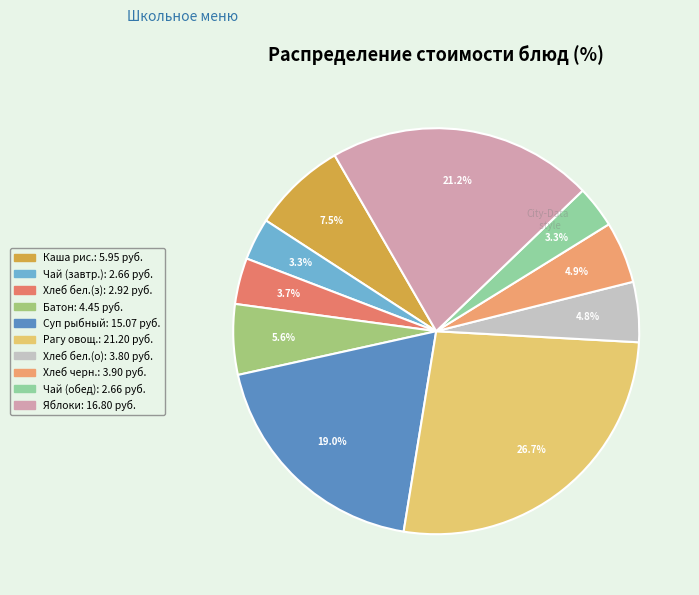

Count the number of slices in the pie.

10